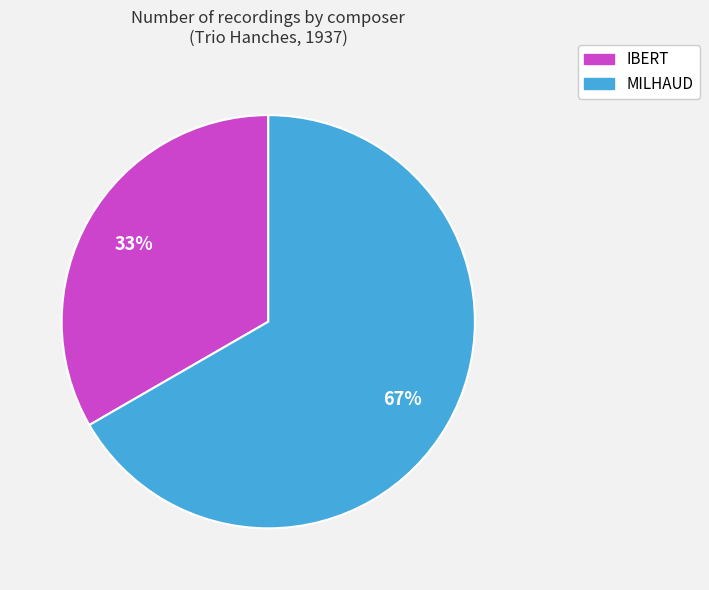

To the nearest percent, what is the combined percentage of IBERT and MILHAUD?

100%